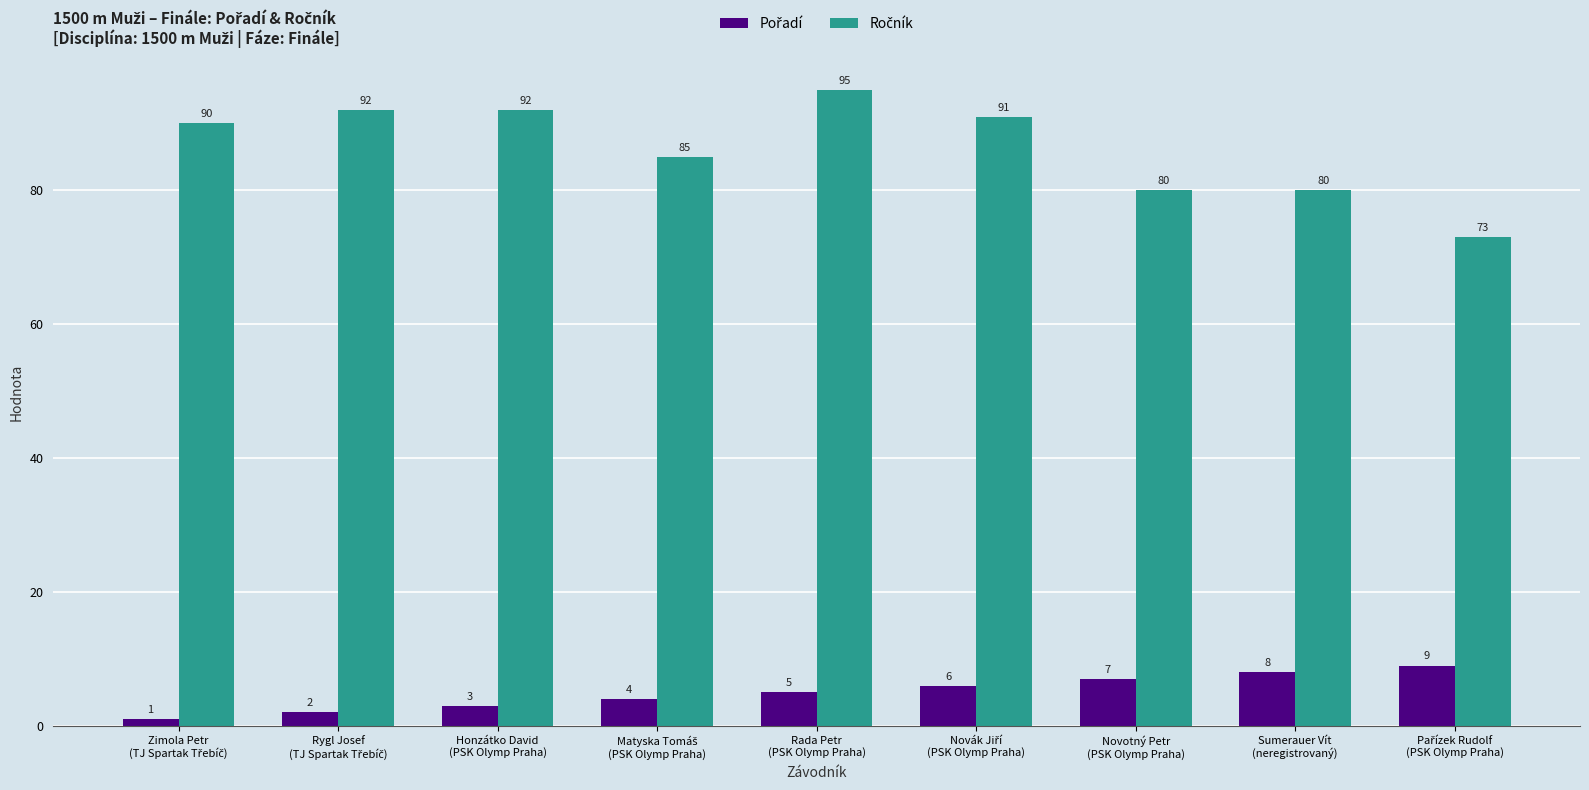

At how many categories does at least one series exceed 15?

9